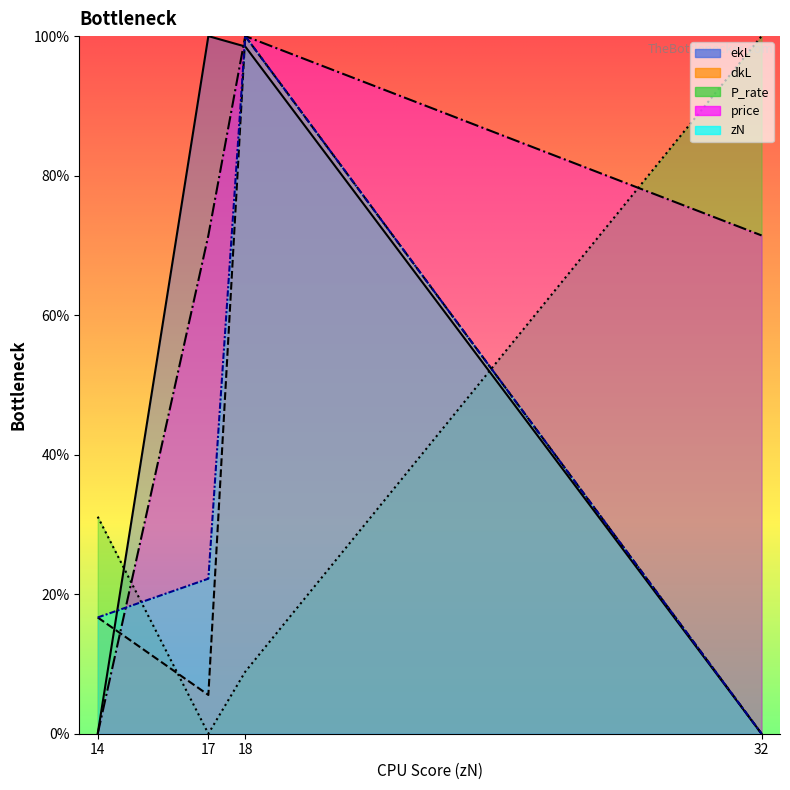

Count the number of categories in the chart.

4